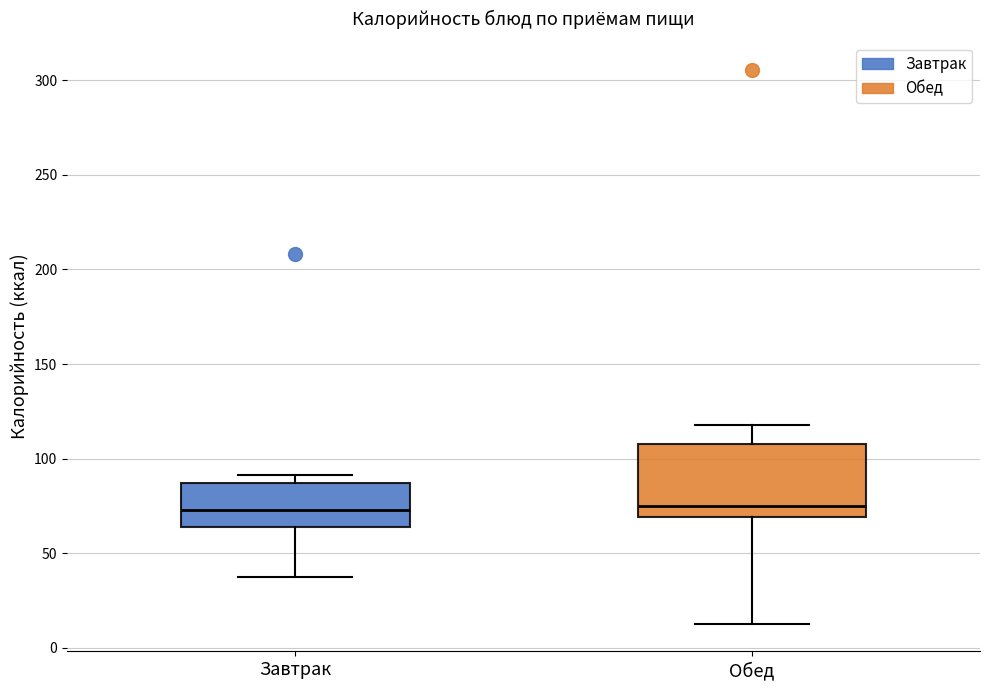

Reading left to right, transcribe this box plot: for each box, give where its median line is, the range the box spans, and where its two whiskers end, as read against the y-axis. The values are not printed on the chart, so give them approximately, as read against the axis.

Завтрак: median 75, box 65 to 85, whiskers 40 to 90
Обед: median 75, box 70 to 110, whiskers 15 to 120